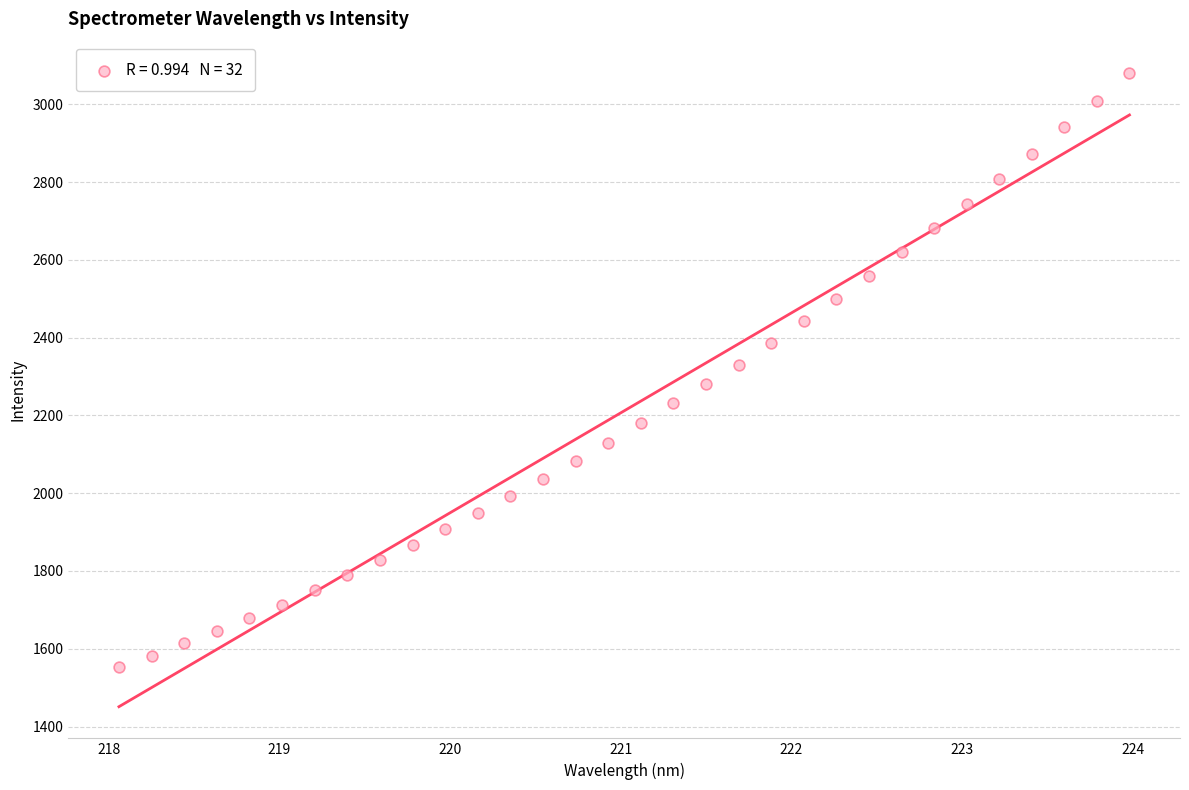

What is the range of Y values (max minus min)?

1527.2